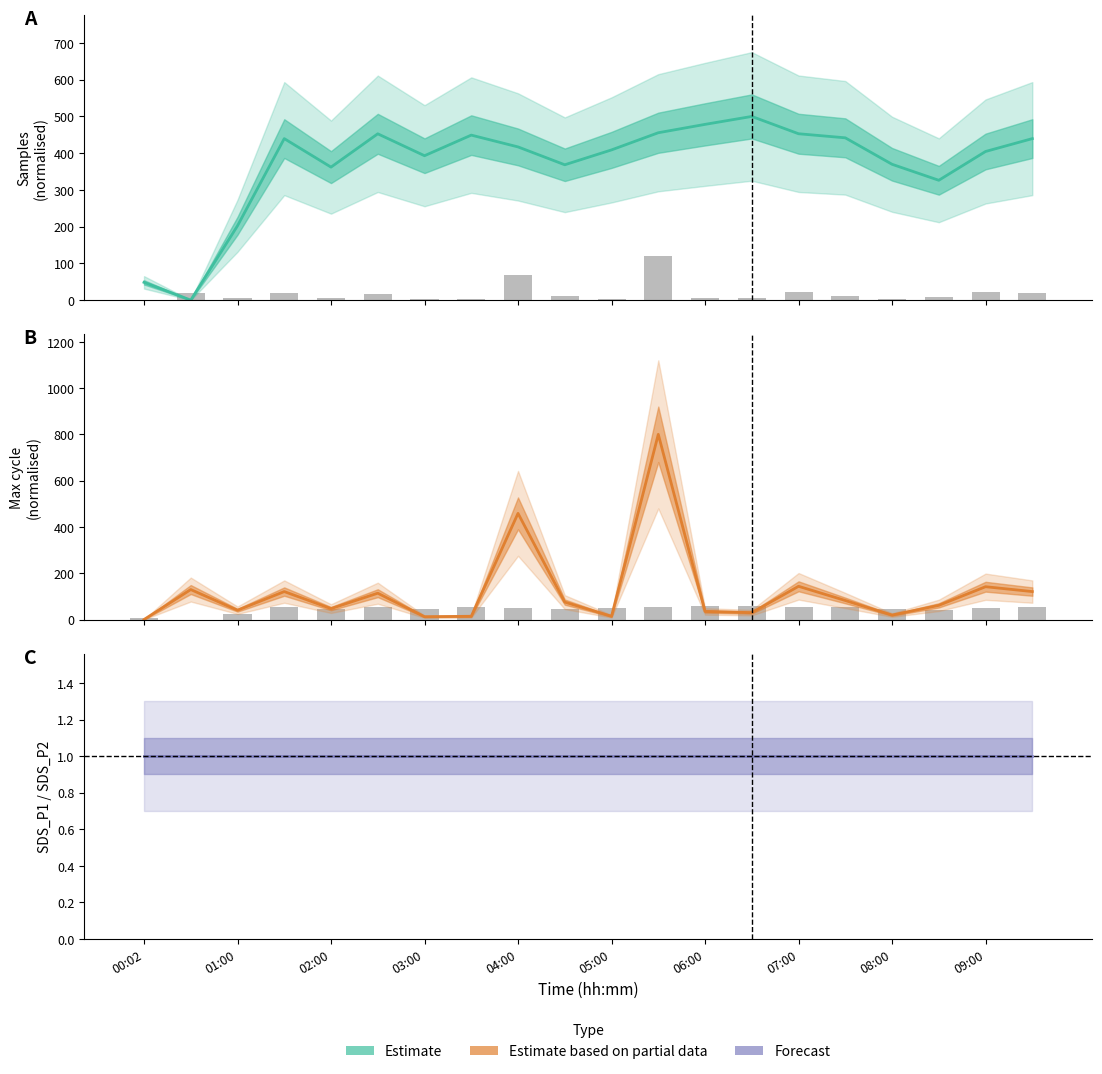

At which label does Estimate based on partial data reach its minimum?

00:02